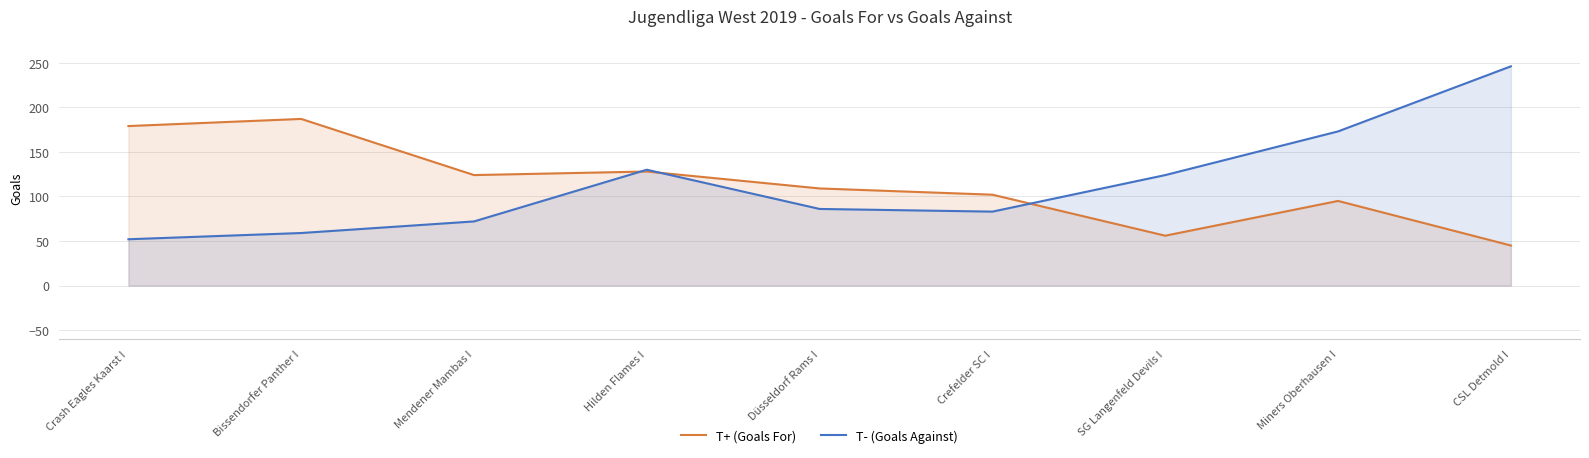

Which series has the largest range (max minus min)?

T- (Goals Against)